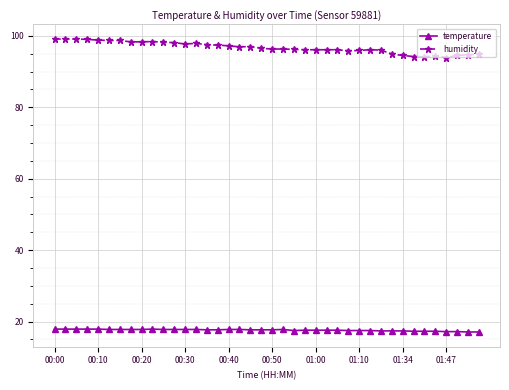

True or false: temperature and humidity cross at least once.

False